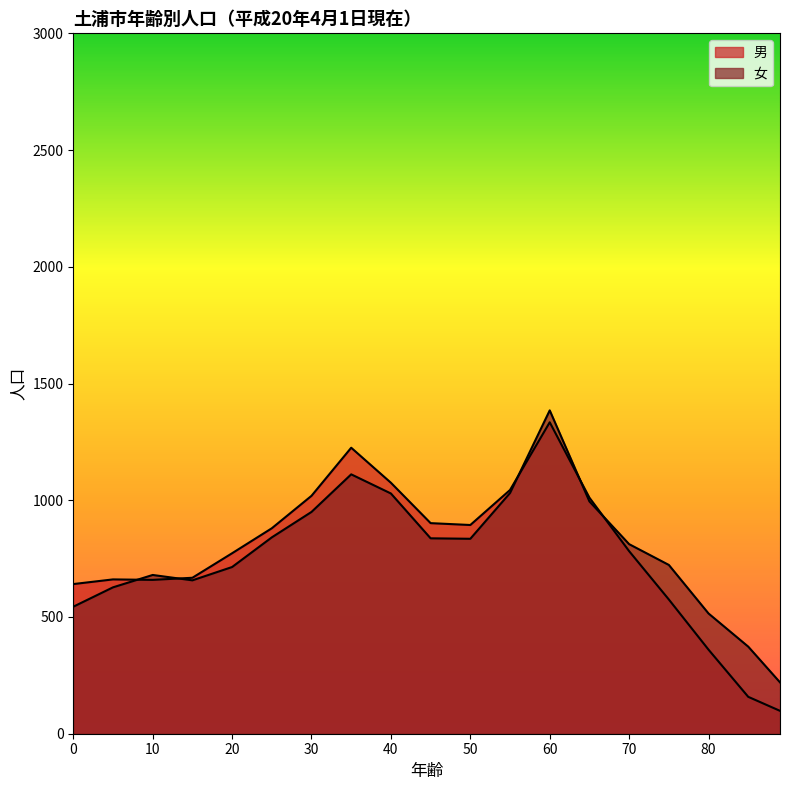

True or false: 男 has a value of 668 at 15.

True